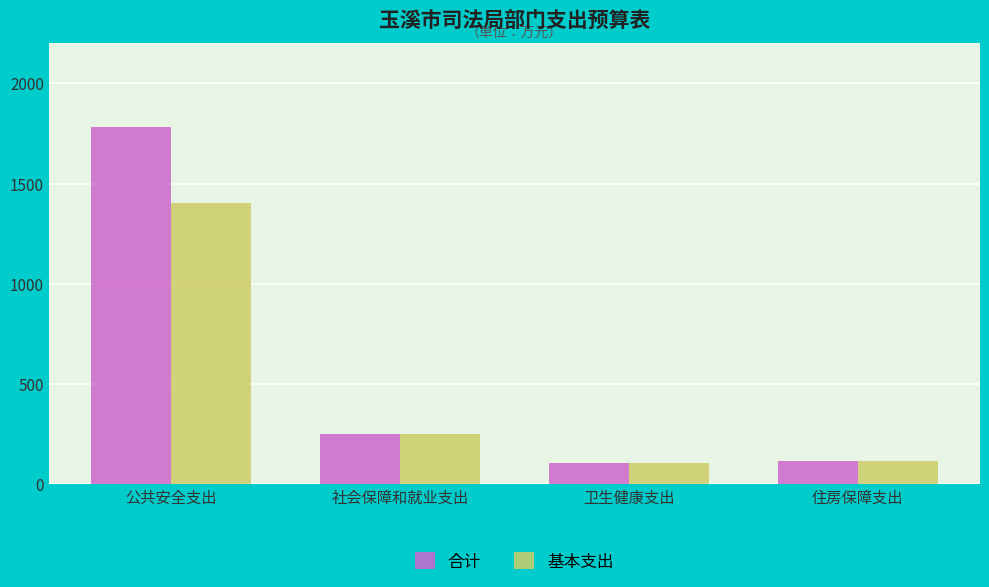

How many values in the 基本支出 series exceed 252?

2